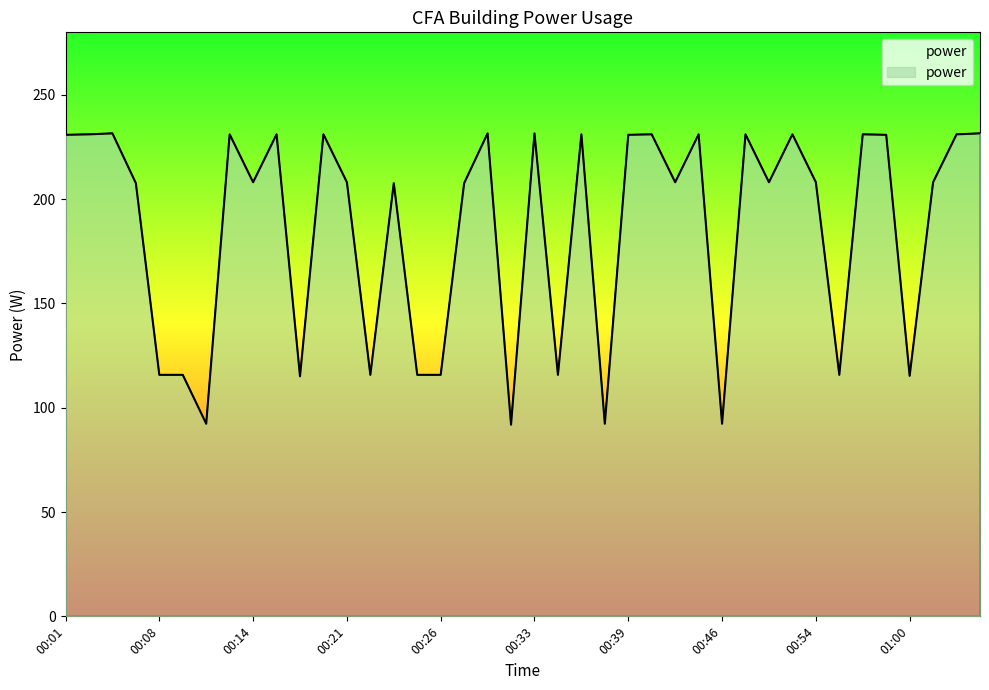

What is the average value?

186.1